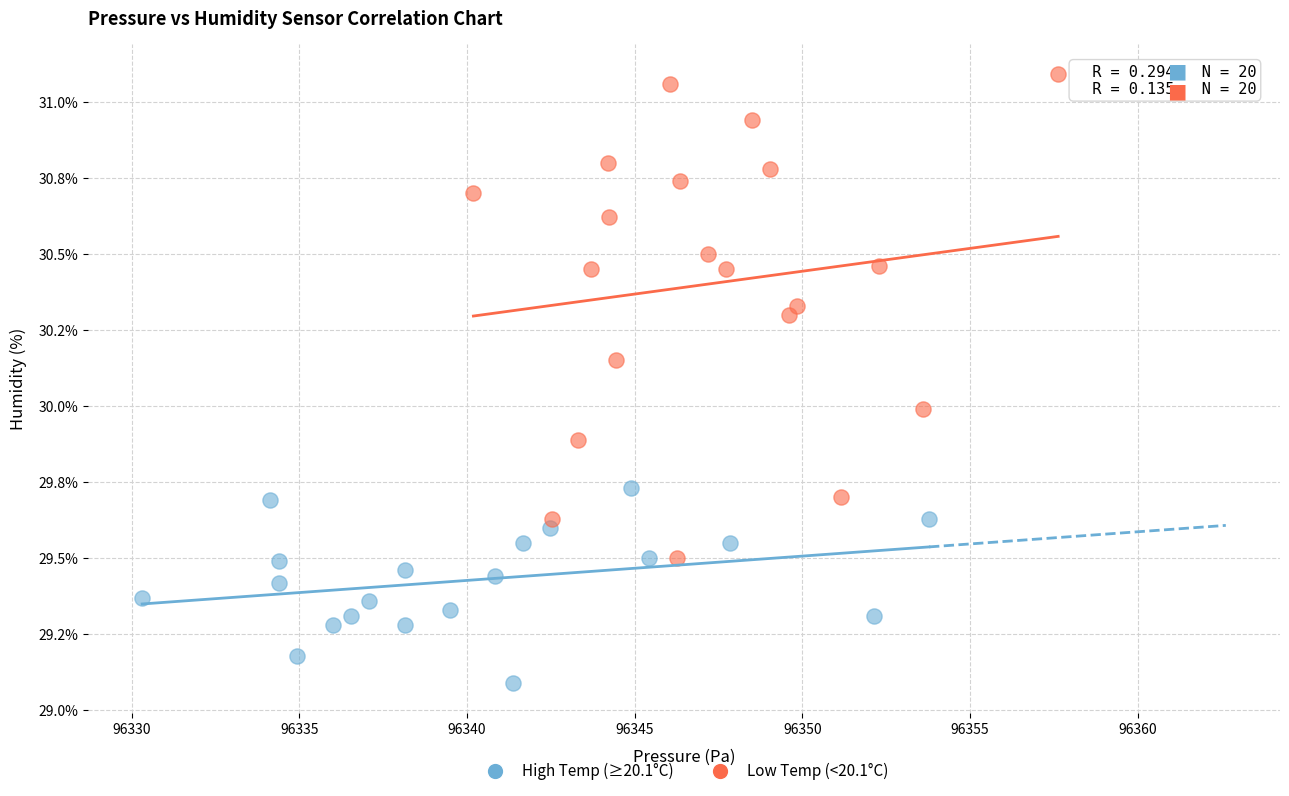

What are all the series names shown in the legend?

High Temp (≥20.1°C), Low Temp (<20.1°C)